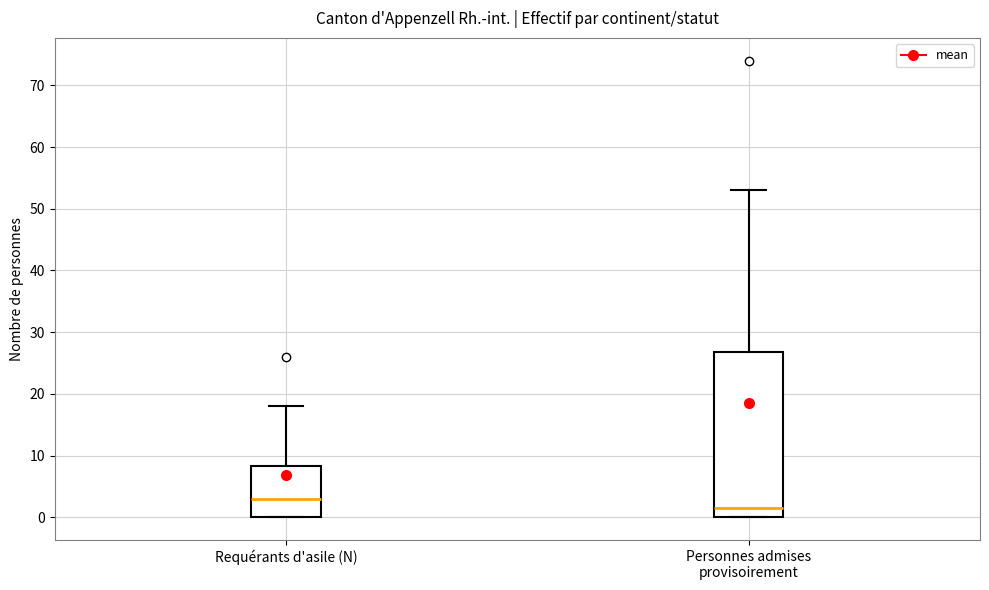

Which box has the lowest median line?

Personnes admises provisoirement